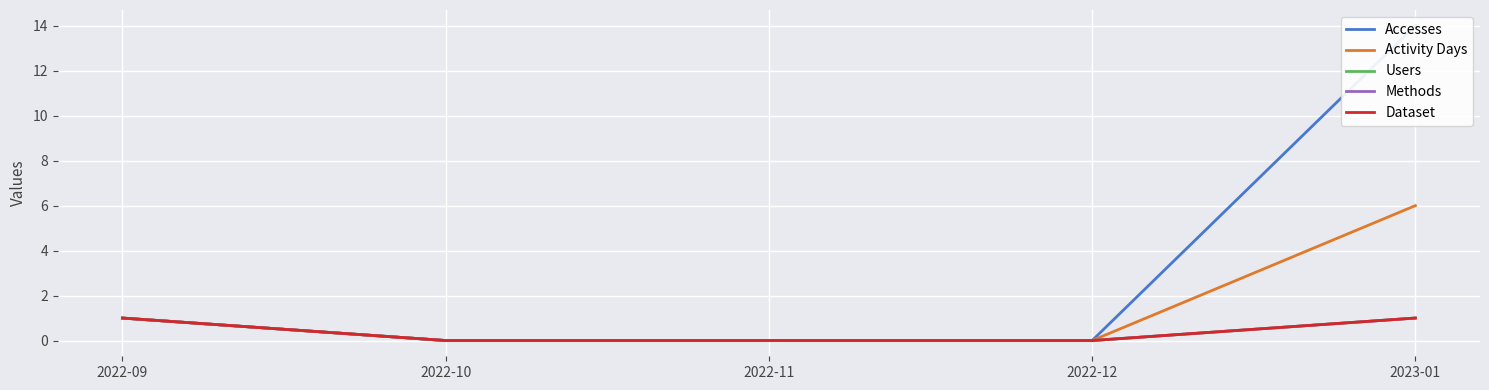

What is the sum of all Activity Days values?

7